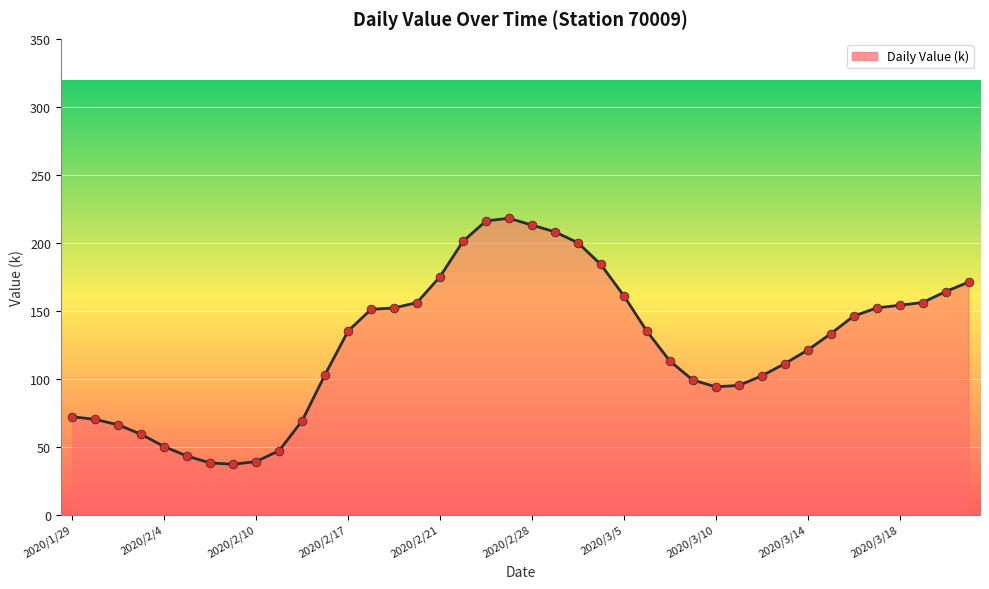

What is the minimum value shown in the chart?

37